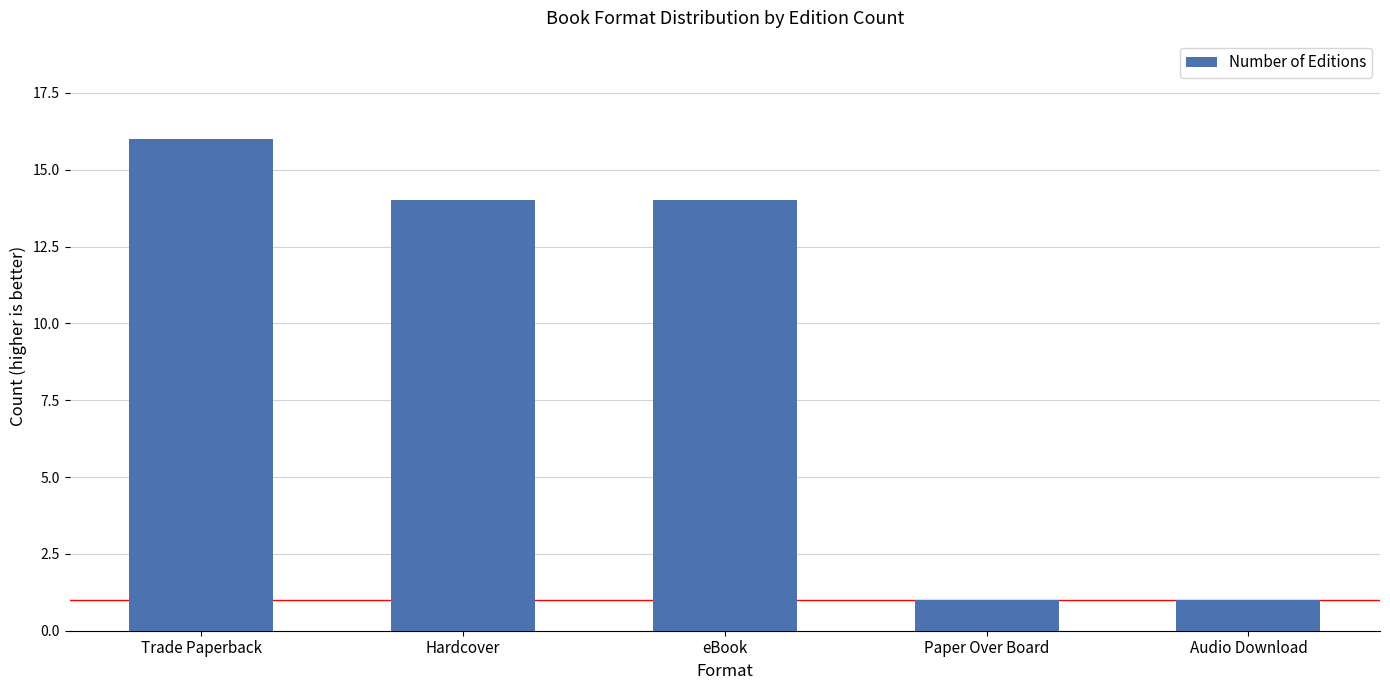

Does the chart contain stacked bars?

No